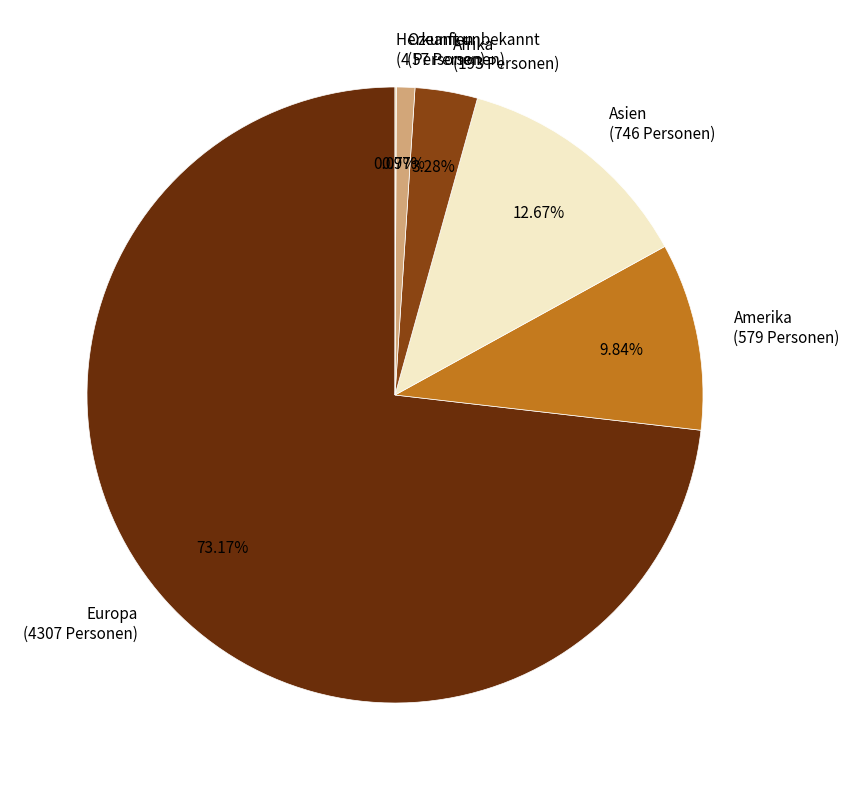

Do Amerika (579 Personen) and Asien (746 Personen) together represent more than half of the pie?

No